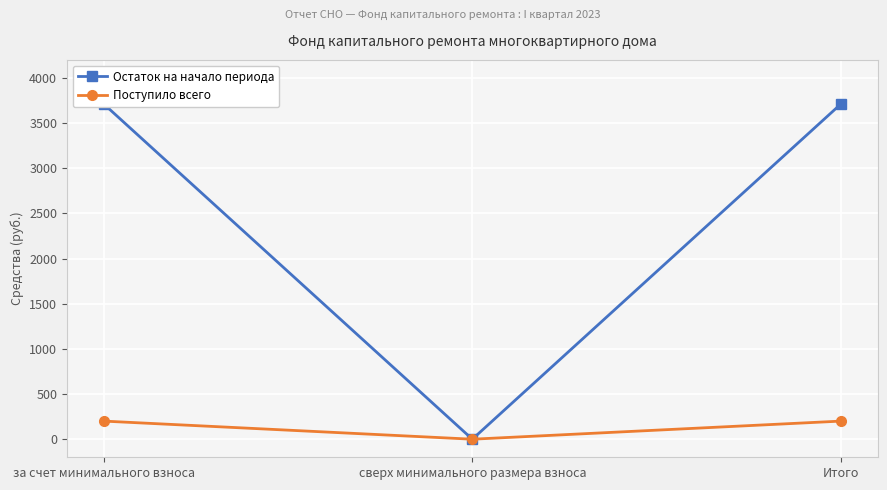

What is the average value of the Поступило всего series?

133.7